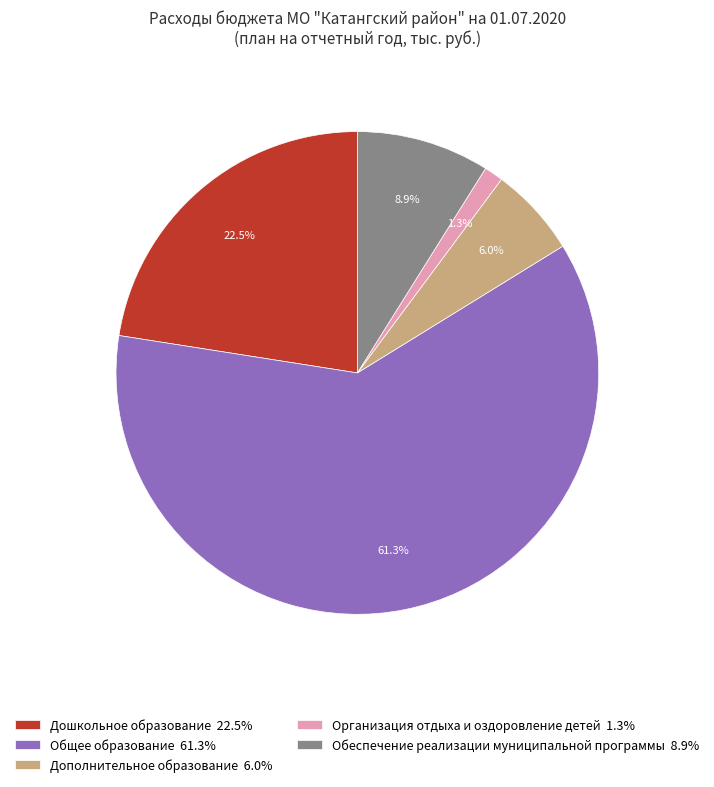

Which slice is the largest?

Общее образование